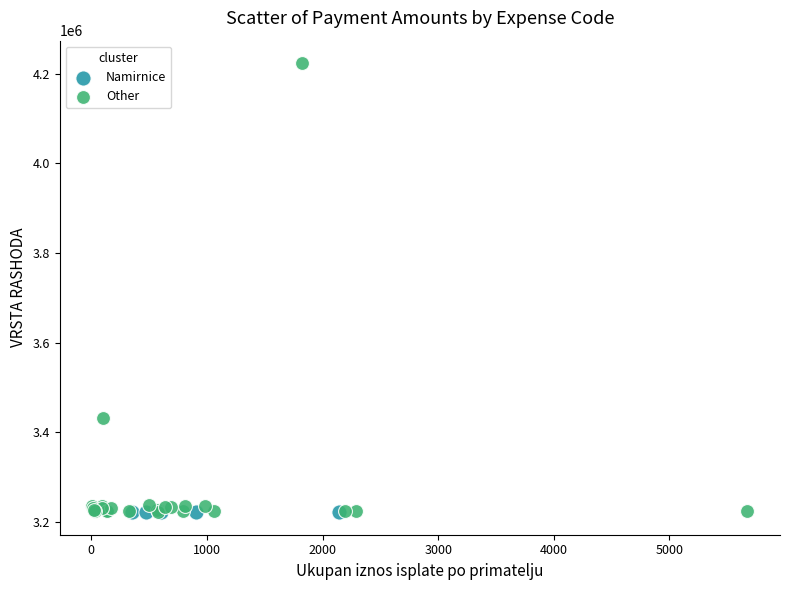

Which series contains the highest Y value?

Other